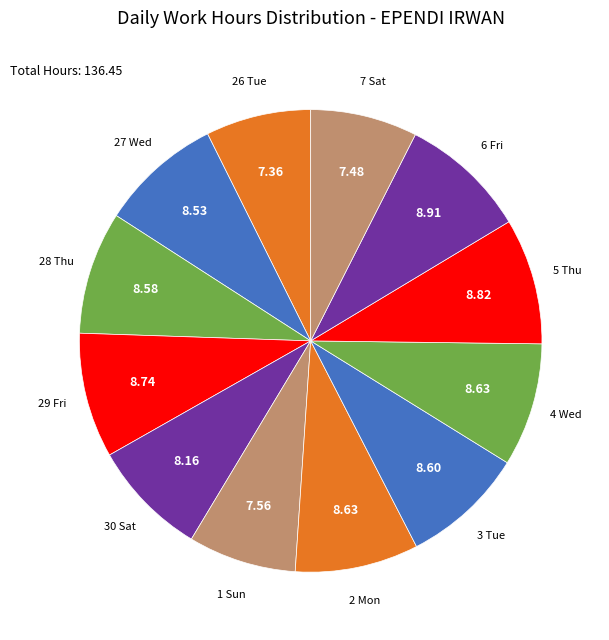

What is the ratio of the value at 2 Mon to the value at 27 Wed?

1.0